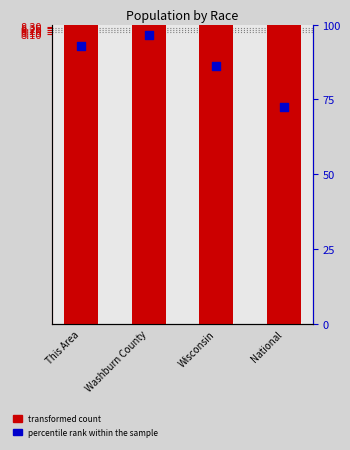

What is the total value across all series at This Area?

101.4